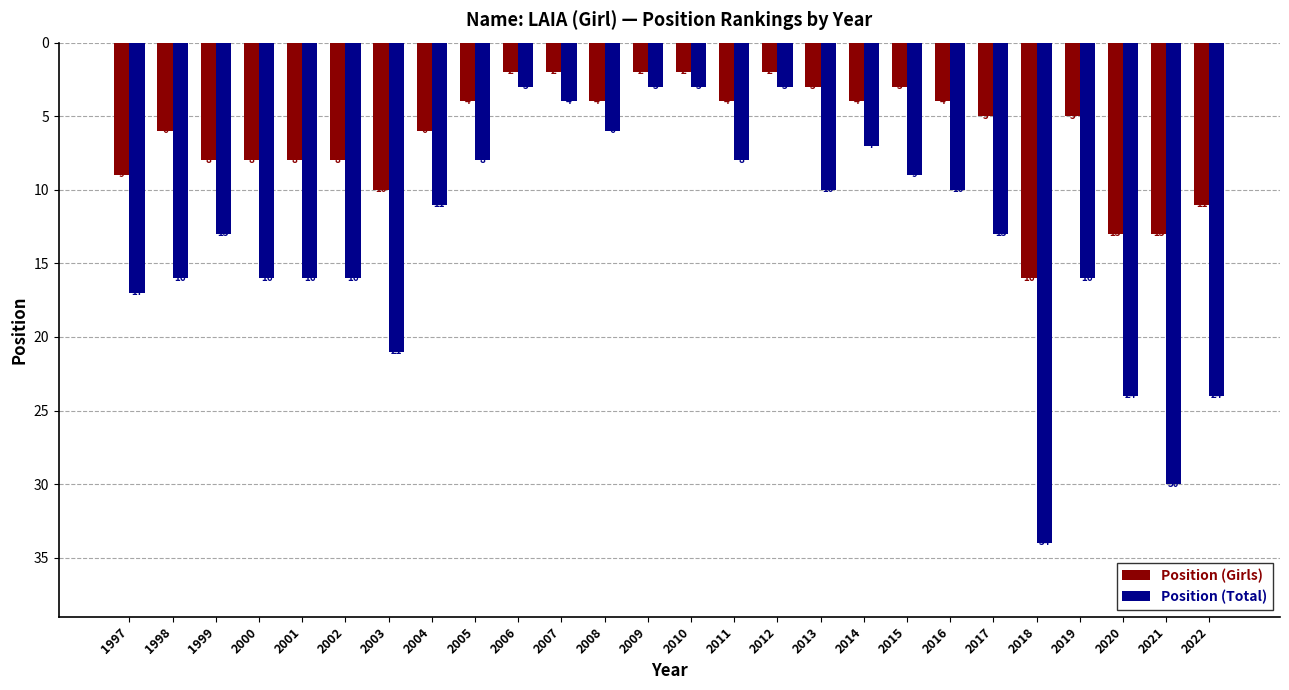

Is the value of Position (Total) at 2002 greater than the value of Position (Girls) at 1999?

Yes